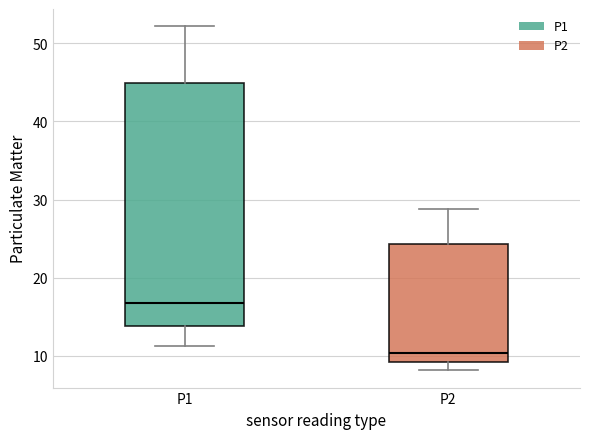

Which box has the highest median line?

P1